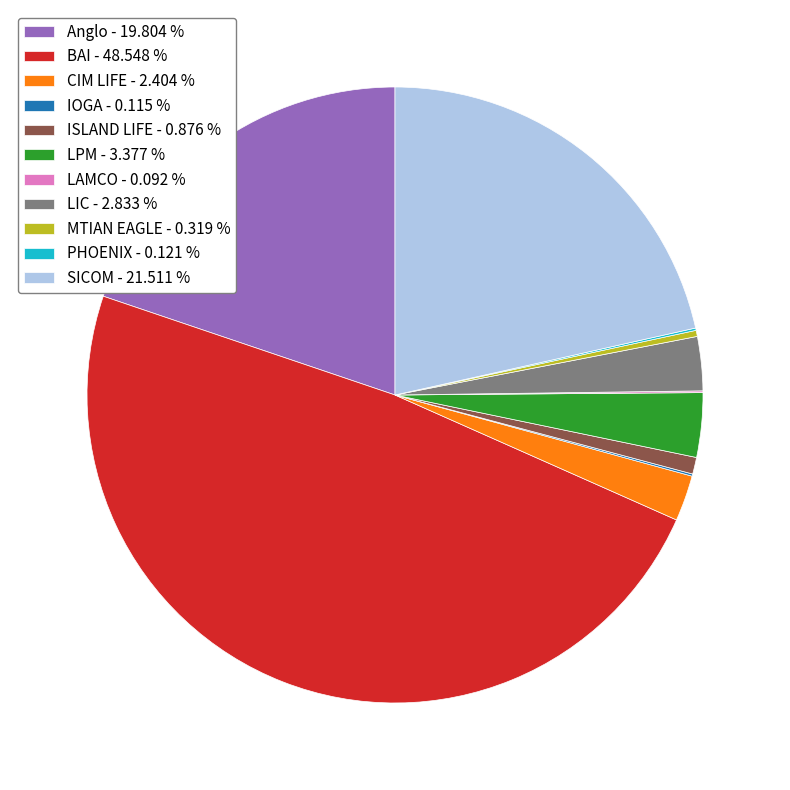

Is there a majority slice in this chart?

No